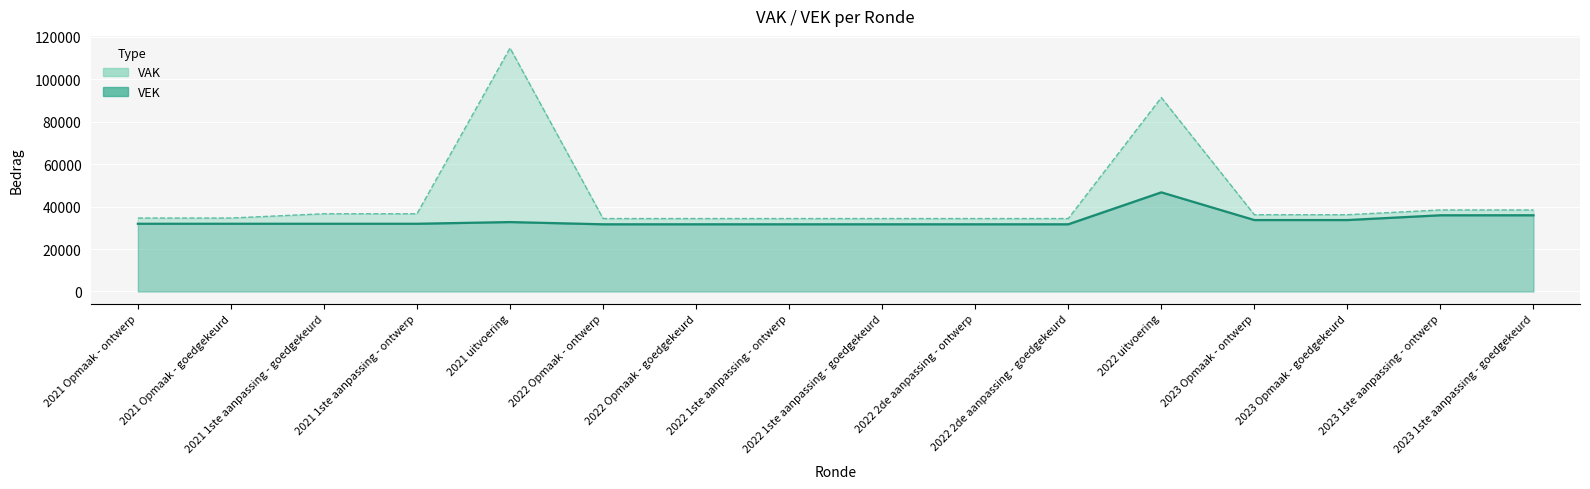

Between 2023 Opmaak - goedgekeurd and 2021 Opmaak - goedgekeurd, which is larger?

2023 Opmaak - goedgekeurd